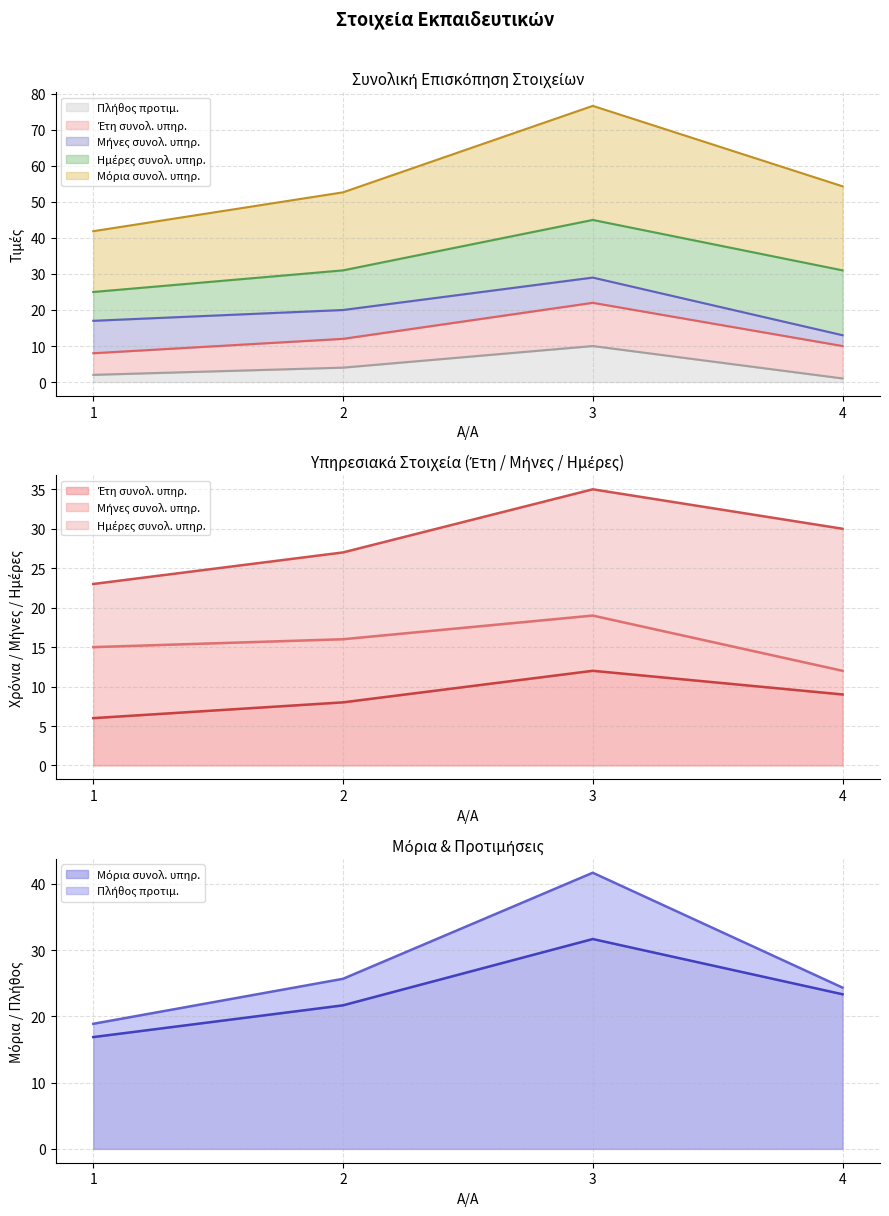

At how many categories does at least one series exceed 23?

2